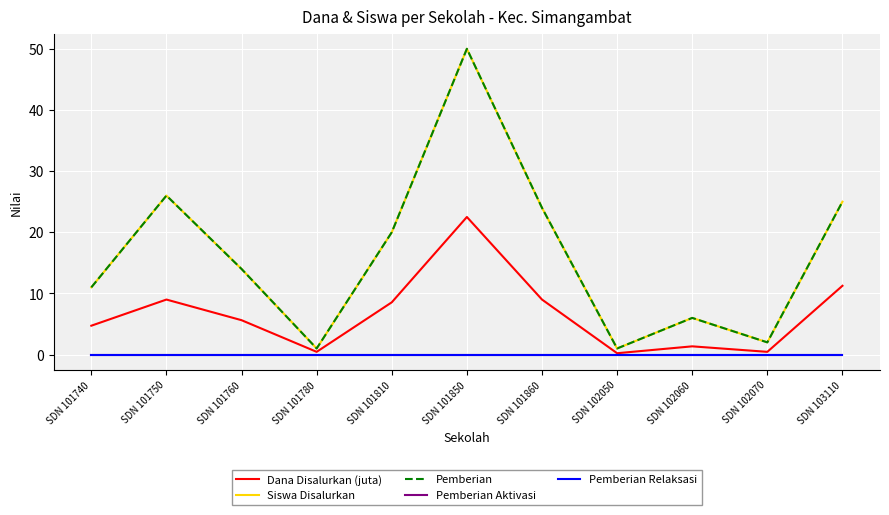

What is the difference between the maximum and minimum values in the Pemberian series?

49.0